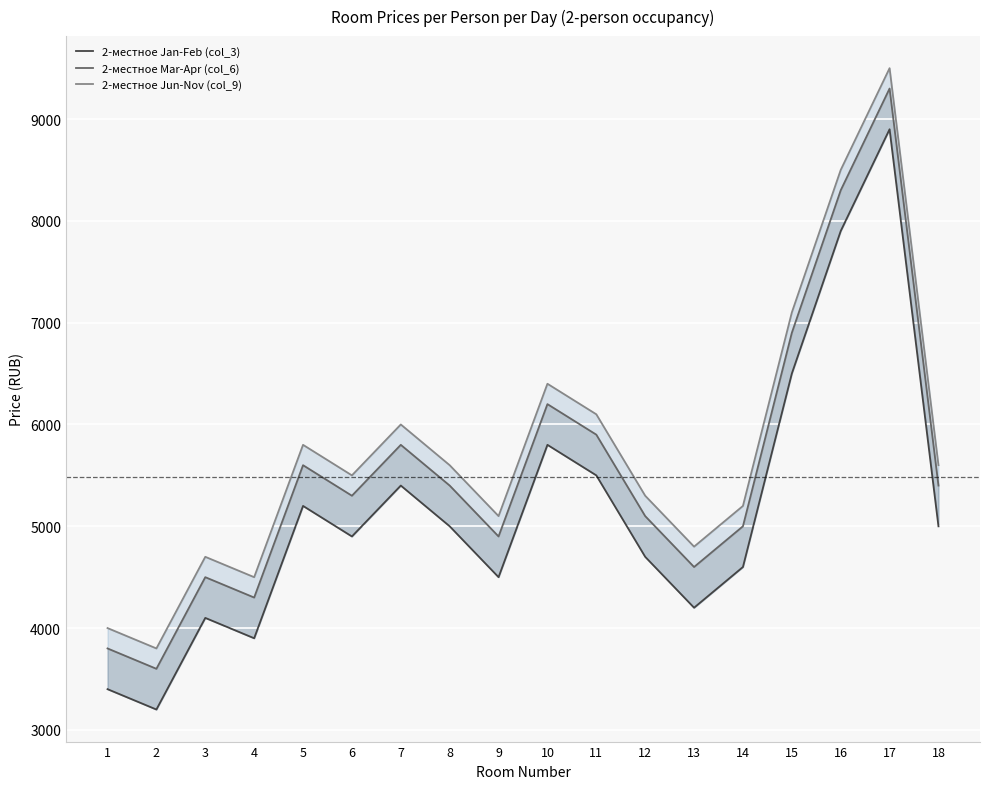

Which has a higher value, 17 or 6?

17